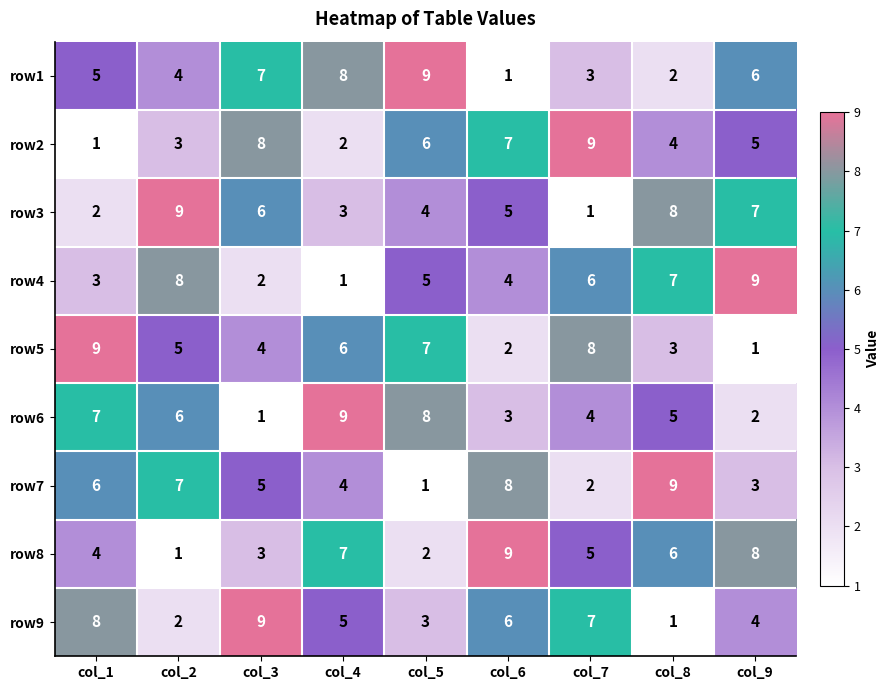

The row3 series shows 3 at col_4. True or false?

True